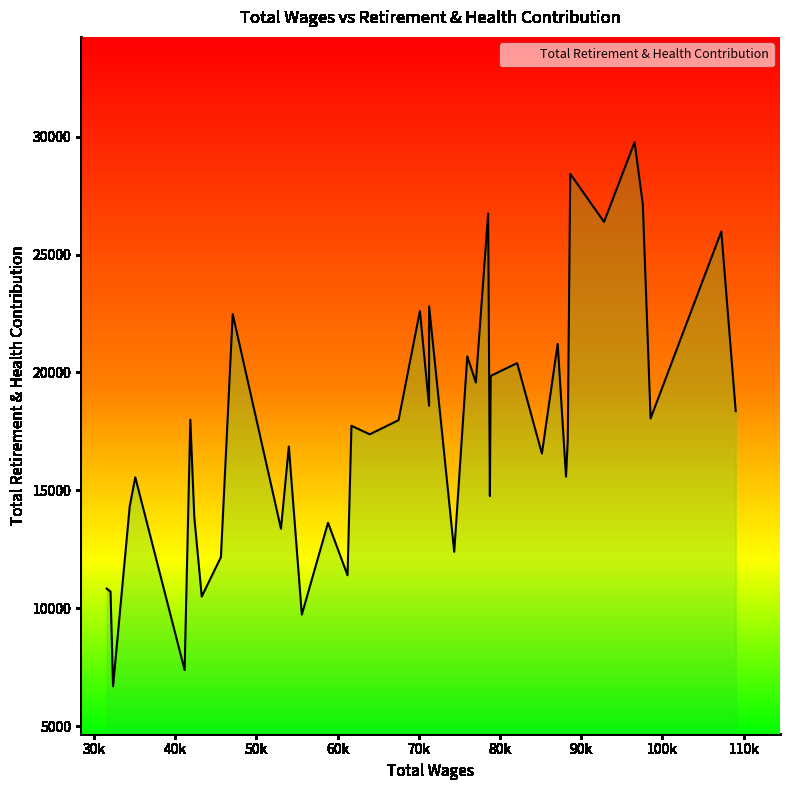

What is the smallest value displayed?

6694